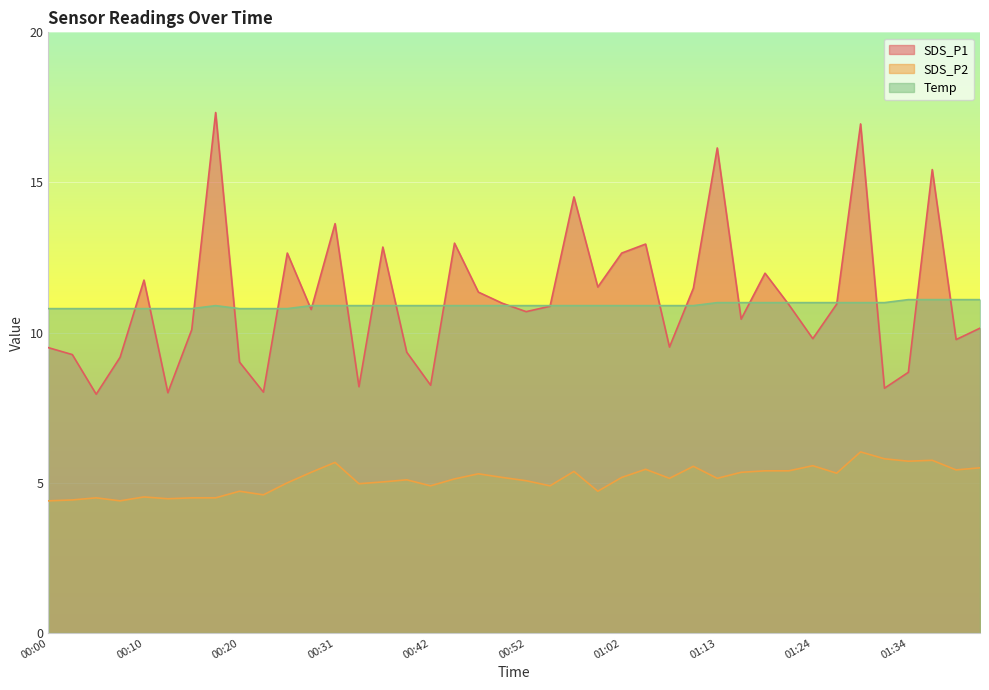

What is the label of the 24th point from the right?

00:42